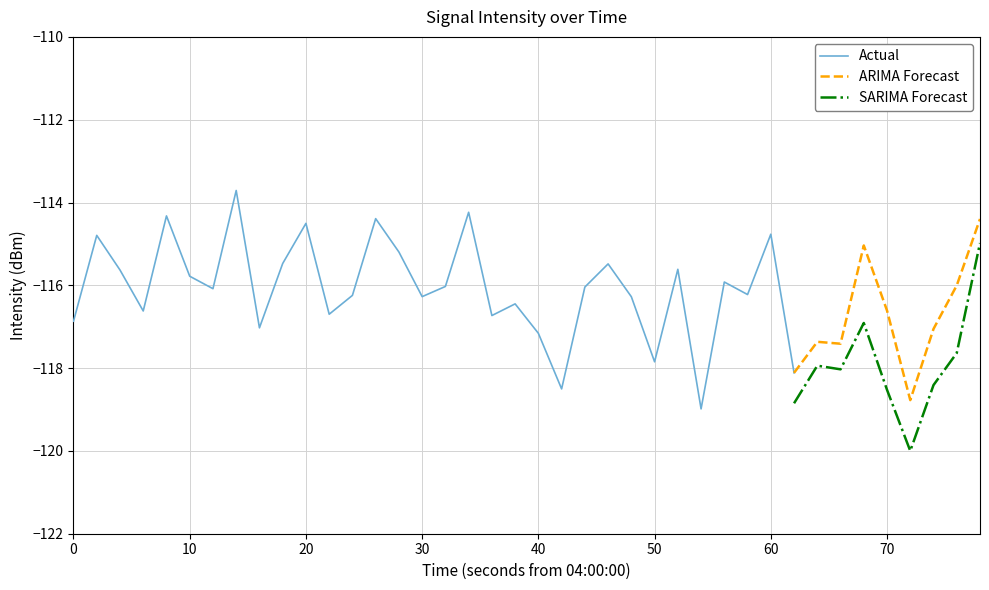

Which has a higher value, 27 or 30?

30